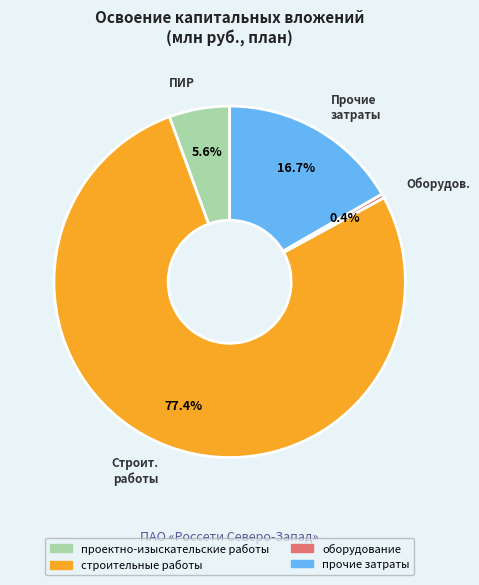

To the nearest percent, what is the difference between the largest and smallest slice percentages?

77%